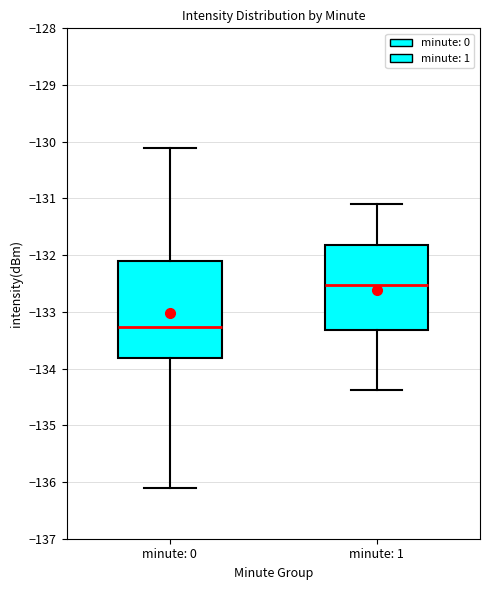

Which box has the highest median line?

minute: 1